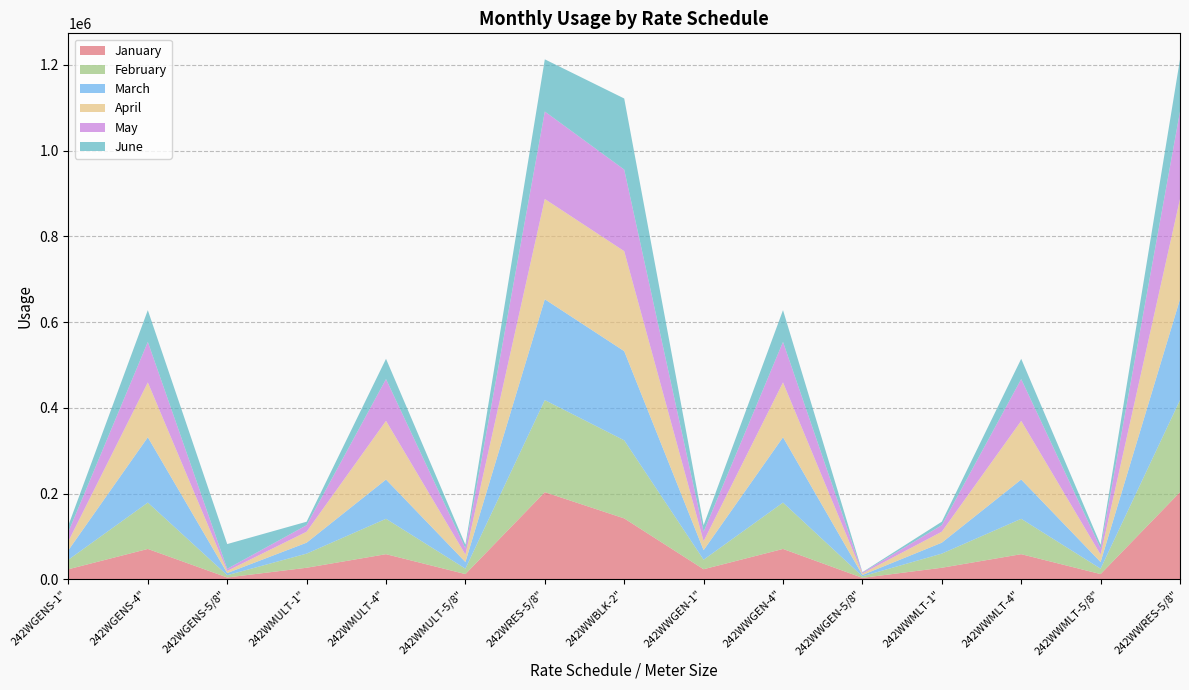

Reading left to right, what are all the values shown in this chart?

January: 242WGENS-1"=23490	242WGENS-4"=70850	242WGENS-5/8"=4270	242WMULT-1"=26950	242WMULT-4"=58640	242WMULT-5/8"=12180	242WRES-5/8"=203350	242WWBLK-2"=142100	242WWGEN-1"=23490	242WWGEN-4"=70850	242WWGEN-5/8"=3390	242WWMLT-1"=26950	242WWMLT-4"=58640	242WWMLT-5/8"=12180	242WWRES-5/8"=203350
February: 242WGENS-1"=22240	242WGENS-4"=108190	242WGENS-5/8"=5300	242WMULT-1"=32980	242WMULT-4"=82540	242WMULT-5/8"=12680	242WRES-5/8"=214770	242WWBLK-2"=182200	242WWGEN-1"=22240	242WWGEN-4"=108190	242WWGEN-5/8"=3600	242WWMLT-1"=32980	242WWMLT-4"=82540	242WWMLT-5/8"=12680	242WWRES-5/8"=214770
March: 242WGENS-1"=22290	242WGENS-4"=152380	242WGENS-5/8"=5000	242WMULT-1"=25540	242WMULT-4"=91580	242WMULT-5/8"=15430	242WRES-5/8"=235250	242WWBLK-2"=208000	242WWGEN-1"=22290	242WWGEN-4"=152380	242WWGEN-5/8"=3100	242WWMLT-1"=25540	242WWMLT-4"=91580	242WWMLT-5/8"=15430	242WWRES-5/8"=235250
April: 242WGENS-1"=20970	242WGENS-4"=127950	242WGENS-5/8"=5060	242WMULT-1"=25640	242WMULT-4"=136930	242WMULT-5/8"=17500	242WRES-5/8"=233940	242WWBLK-2"=233300	242WWGEN-1"=20970	242WWGEN-4"=127950	242WWGEN-5/8"=3400	242WWMLT-1"=25640	242WWMLT-4"=136930	242WWMLT-5/8"=17500	242WWRES-5/8"=233940
May: 242WGENS-1"=22010	242WGENS-4"=94530	242WGENS-5/8"=4910	242WMULT-1"=15170	242WMULT-4"=97500	242WMULT-5/8"=14650	242WRES-5/8"=204120	242WWBLK-2"=190400	242WWGEN-1"=22010	242WWGEN-4"=94530	242WWGEN-5/8"=2260	242WWMLT-1"=15170	242WWMLT-4"=97500	242WWMLT-5/8"=14650	242WWRES-5/8"=204120
June: 242WGENS-1"=15180	242WGENS-4"=74070	242WGENS-5/8"=57690	242WMULT-1"=8090	242WMULT-4"=47270	242WMULT-5/8"=8160	242WRES-5/8"=121720	242WWBLK-2"=165800	242WWGEN-1"=15180	242WWGEN-4"=74070	242WWGEN-5/8"=890	242WWMLT-1"=8090	242WWMLT-4"=47270	242WWMLT-5/8"=8160	242WWRES-5/8"=121720